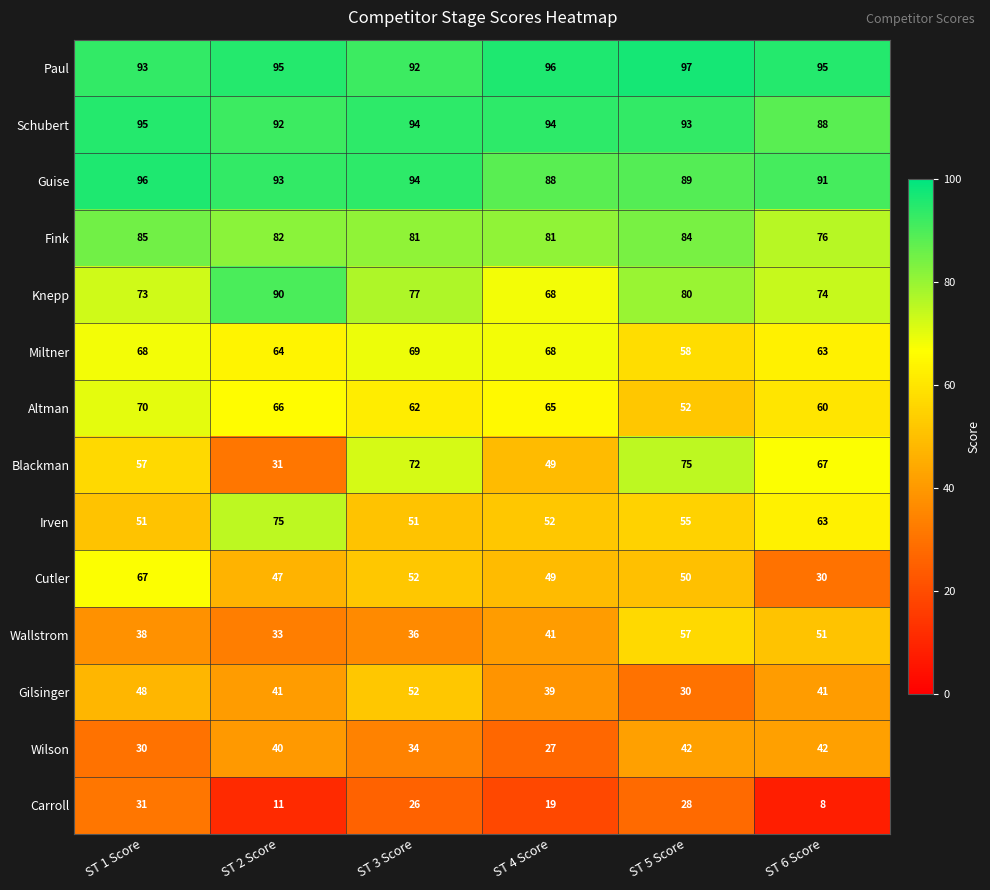

Which category has the highest value across all series?

ST 5 Score